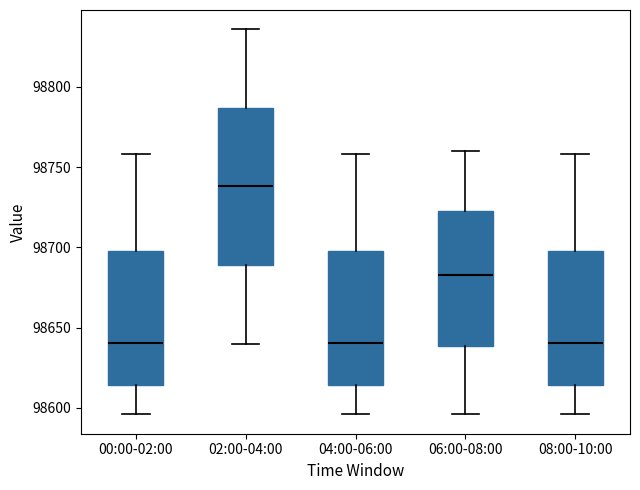

Comparing the boxes themselves (not the whiskers), which one is the tallest?

02:00-04:00